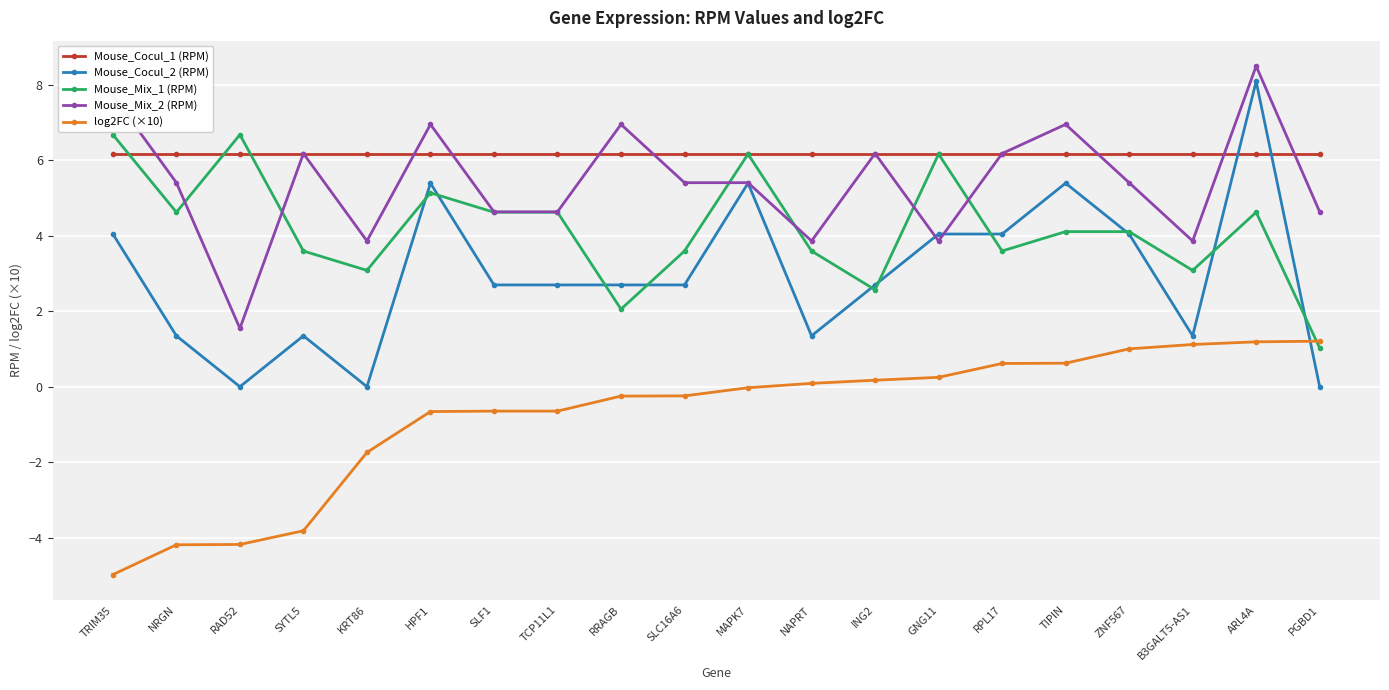

After their last crossing, which series has the higher values: Mouse_Cocul_2 (RPM) or log2FC (×10)?

log2FC (×10)